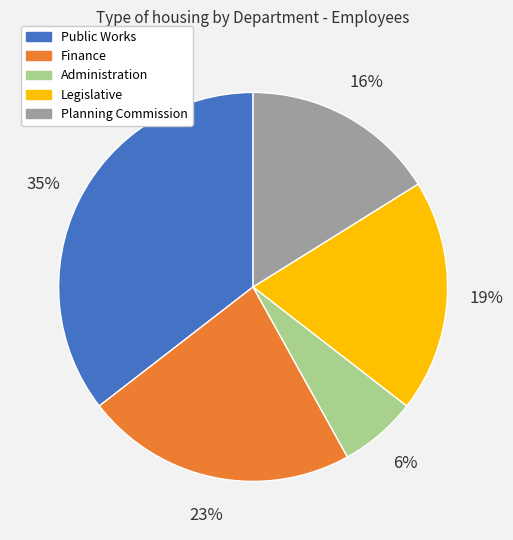

Does Planning Commission account for over 50% of the chart?

No